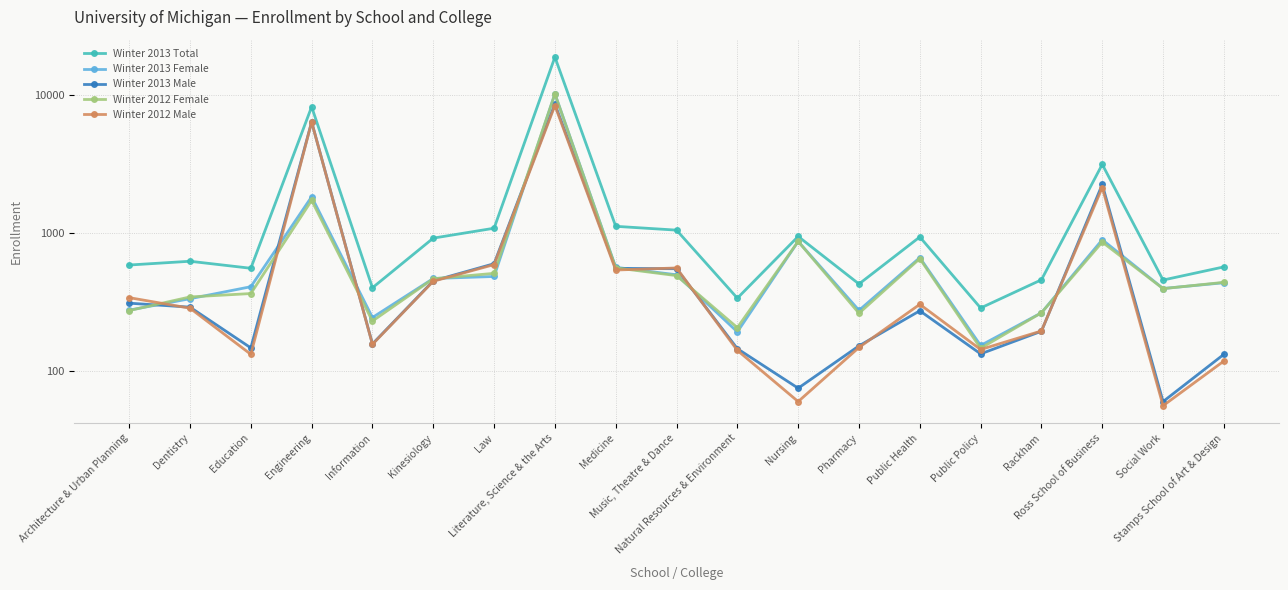

At which category is the sum across all series the highest?

Literature, Science & the Arts